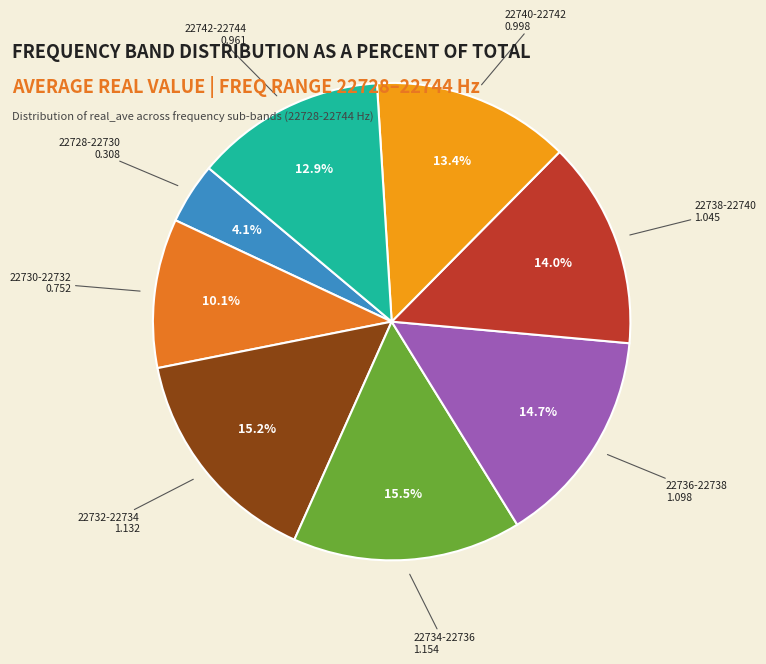

Between 22728-22730 and 22740-22742, which is larger?

22740-22742